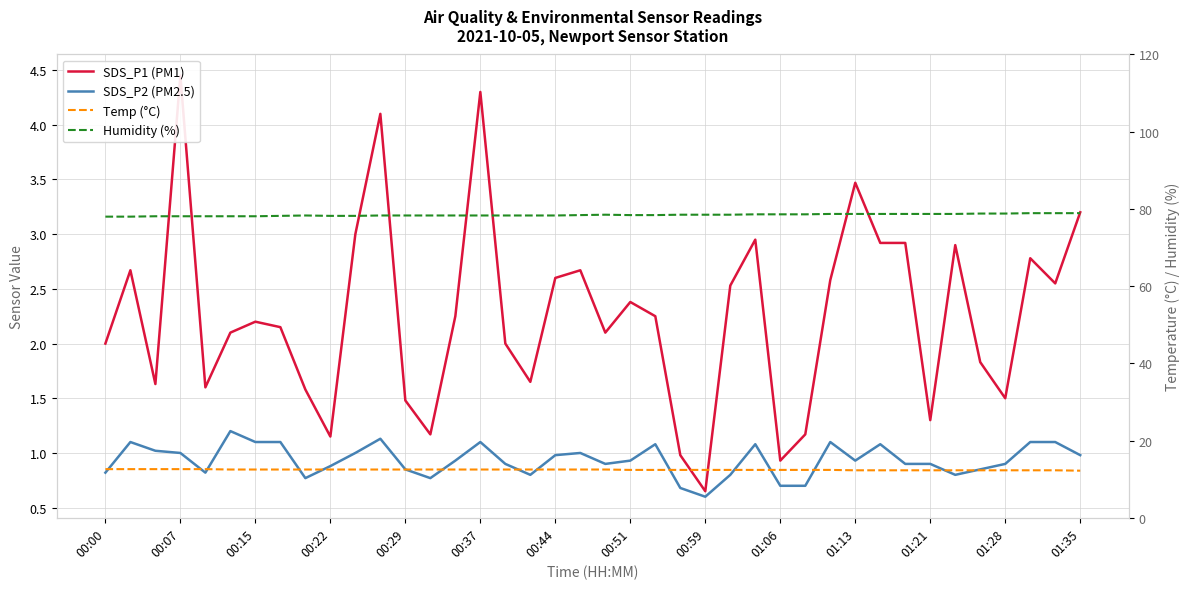

Between 17 and 00:29, which is larger?

17